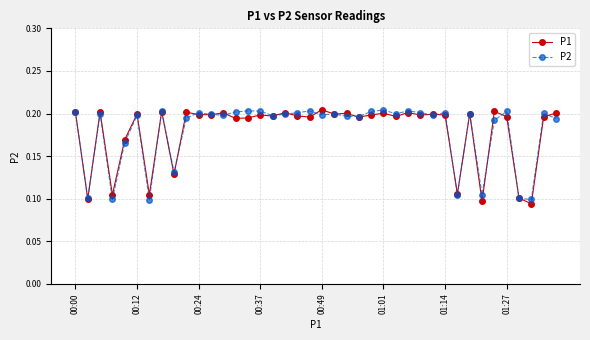

How many P2 values are between 0 and 1?

40